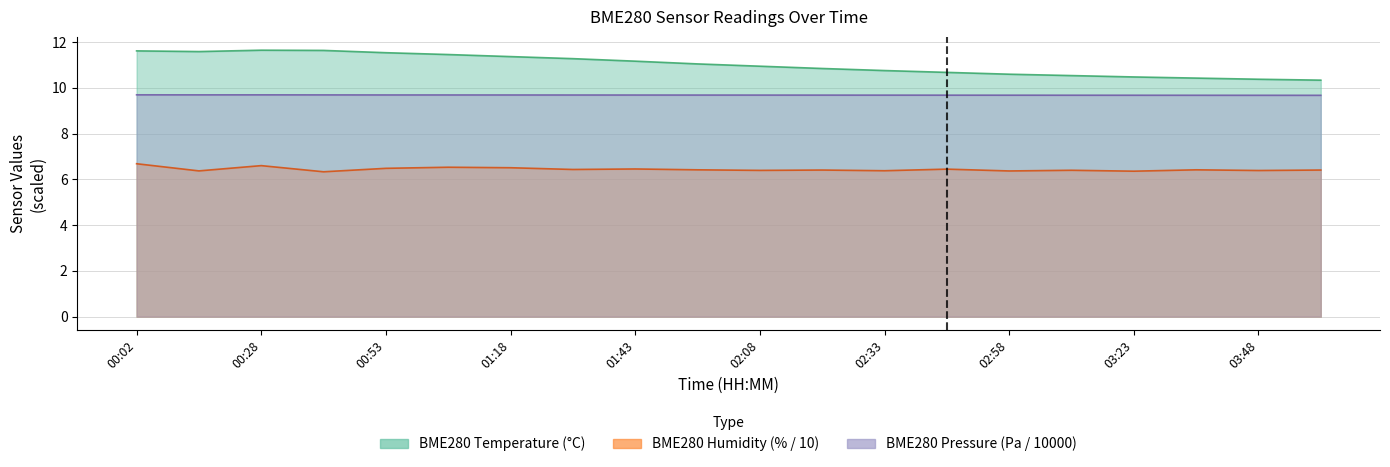

What are all the series names shown in the legend?

BME280_temperature, BME280_humidity, BME280_pressure_norm